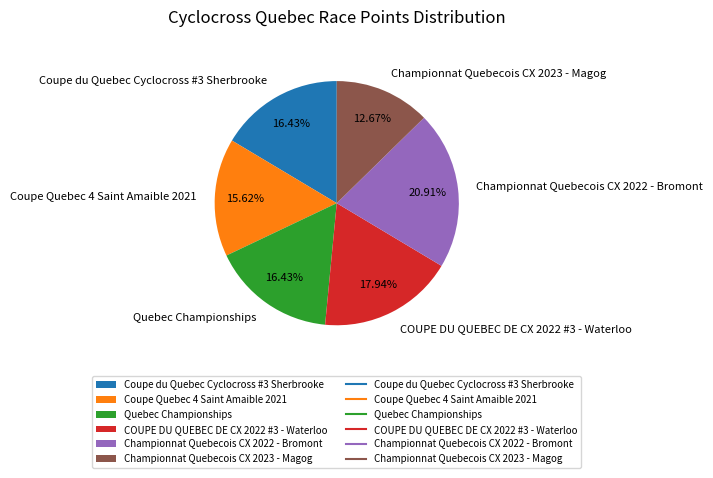

Approximately how many times larger is the value at Coupe Quebec 4 Saint Amaible 2021 compared to Championnat Quebecois CX 2022 - Bromont?

0.7